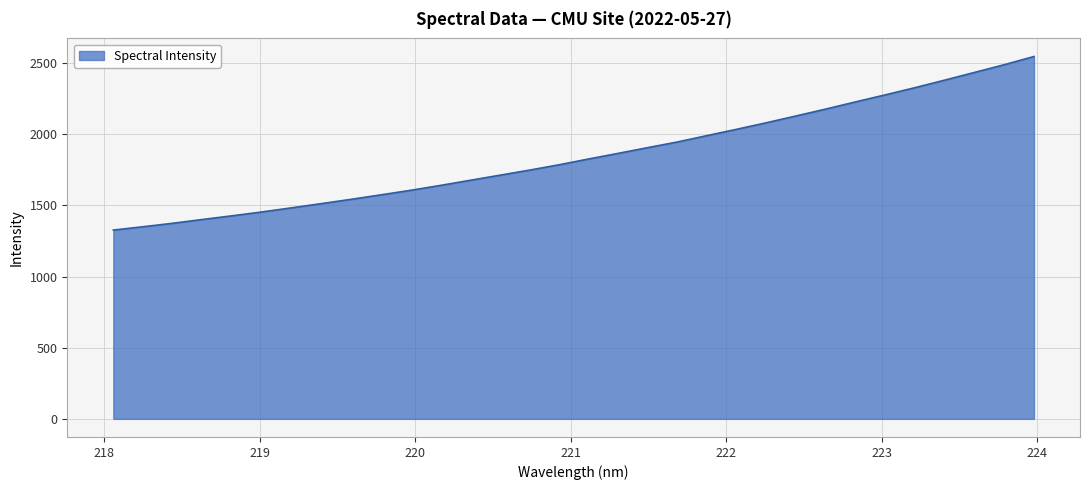

Reading left to right, transcribe all the data shown in this chart.

1327.0	1350.4	1374.8	1401.5	1427.5	1454.4	1483.5	1513.1	1543.2	1574.5	1606.4	1640.7	1676.7	1712.5	1748.3	1786.1	1827.0	1866.7	1907.2	1947.0	1991.9	2036.4	2082.3	2130.2	2178.5	2228.7	2278.1	2328.6	2381.6	2435.5	2489.6	2547.0